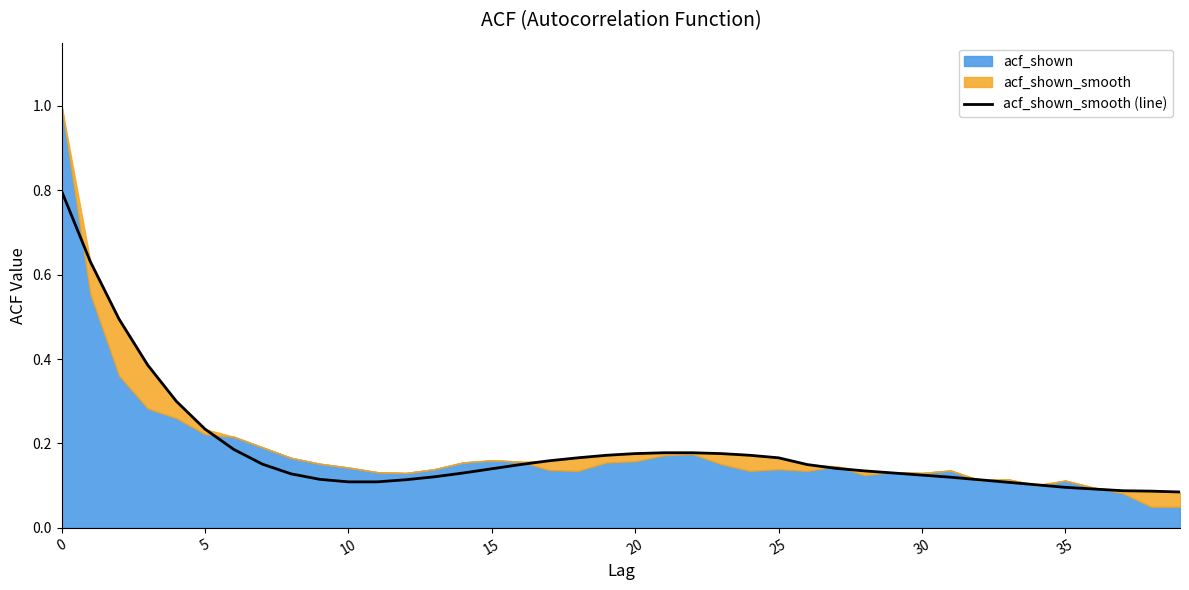

Is it true that the value at 32 is 0.2?

False